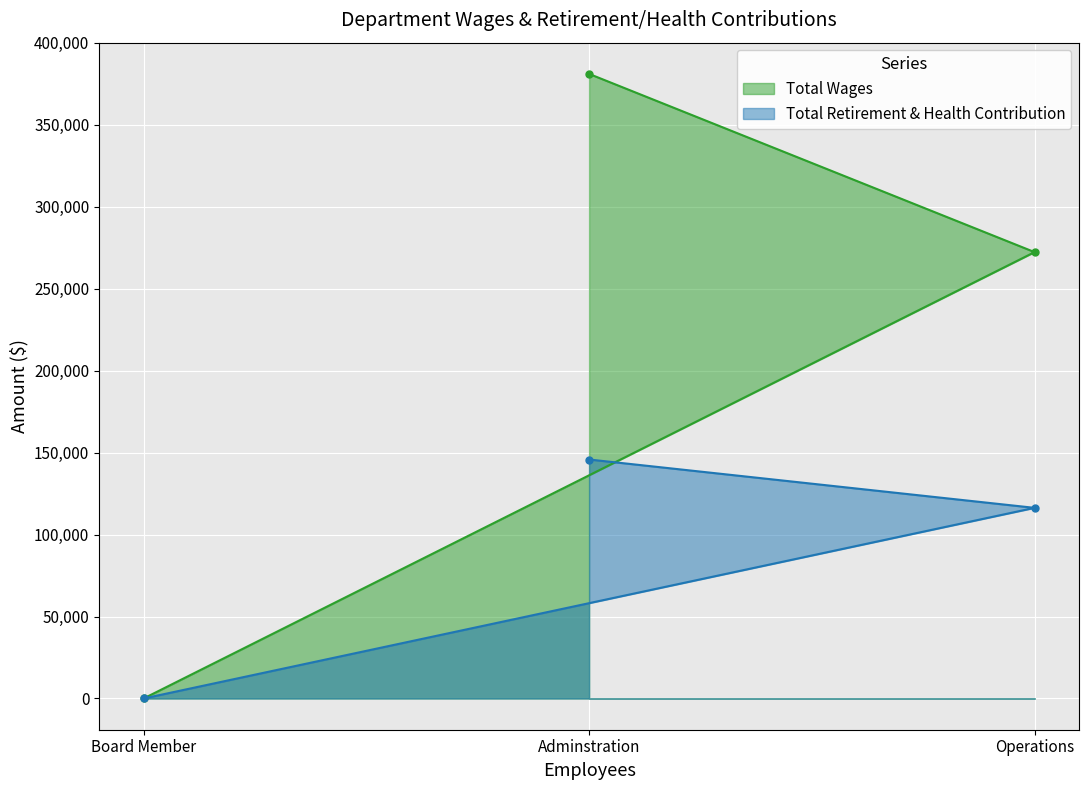

Rank the series by their average value, from lowest to highest.

Total Retirement & Health Contribution, Total Wages